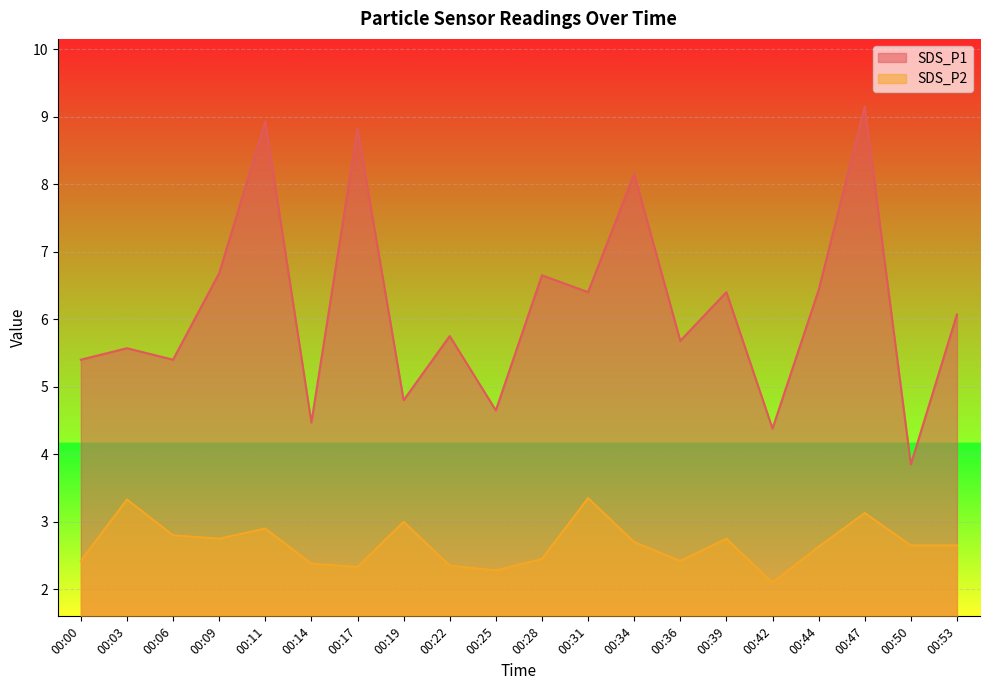

At which label does SDS_P1 first exceed 6?

00:09